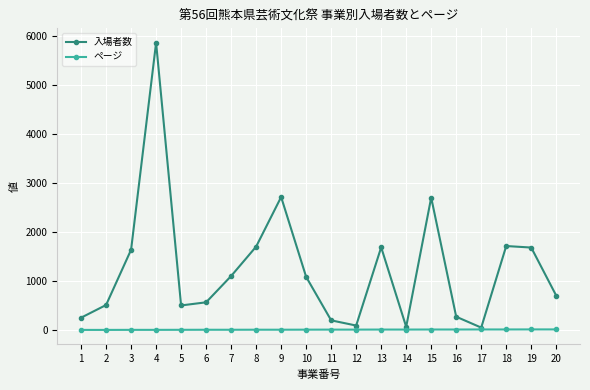

Which series has the widest spread of values?

入場者数